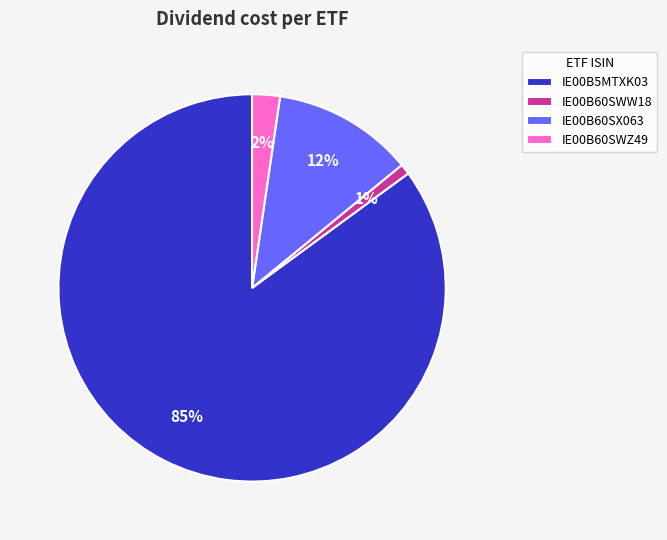

What is the majority slice?

IE00B5MTXK03